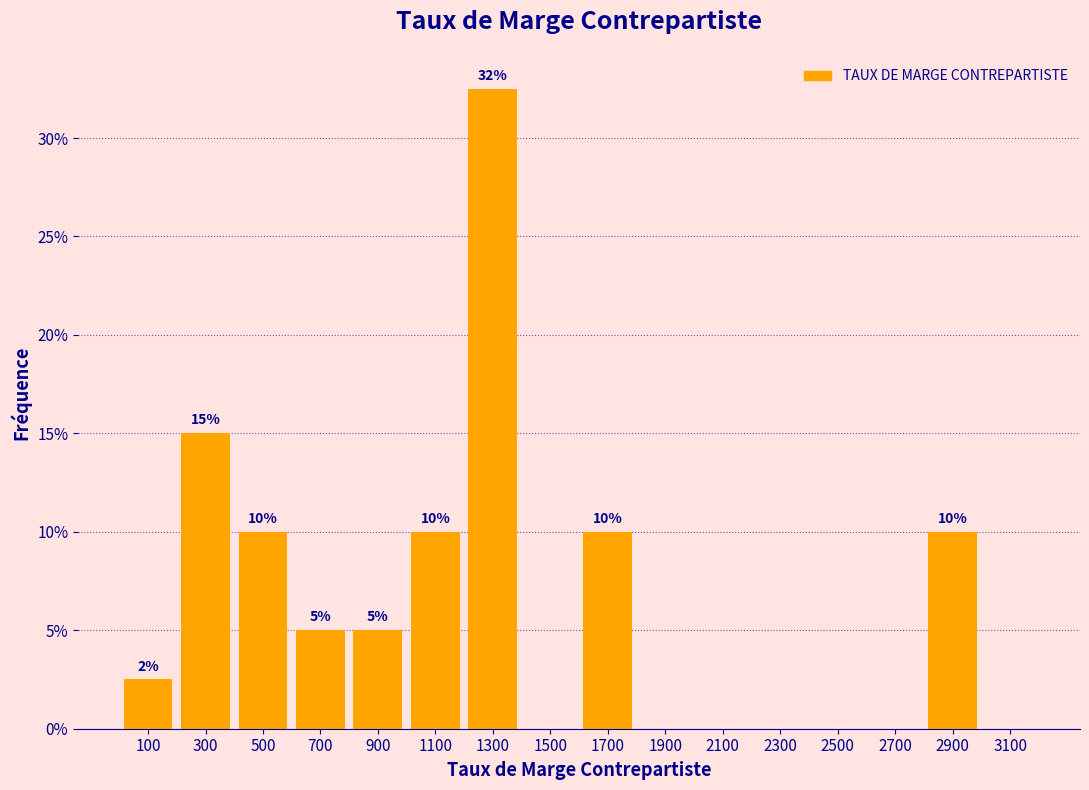

Which range on the x-axis has the tallest bar?

1200 to 1400